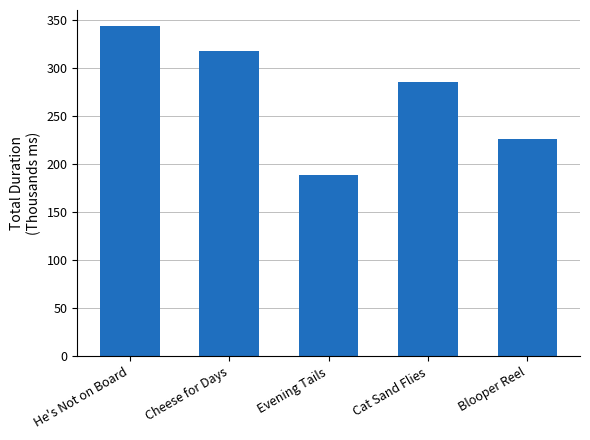

Approximately how many times larger is the value at Cheese for Days compared to Cat Sand Flies?

1.1